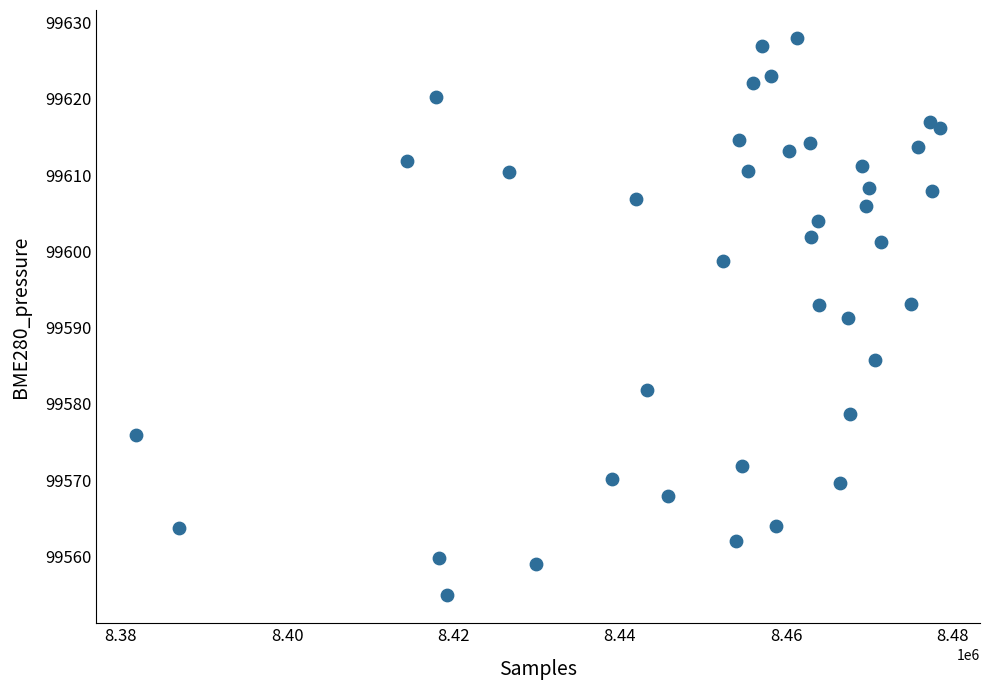

What is the range of Y values (max minus min)?

73.1